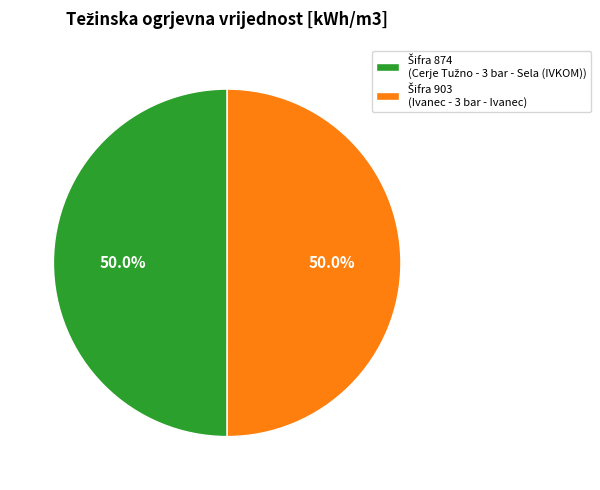

Count the number of slices in the pie.

2